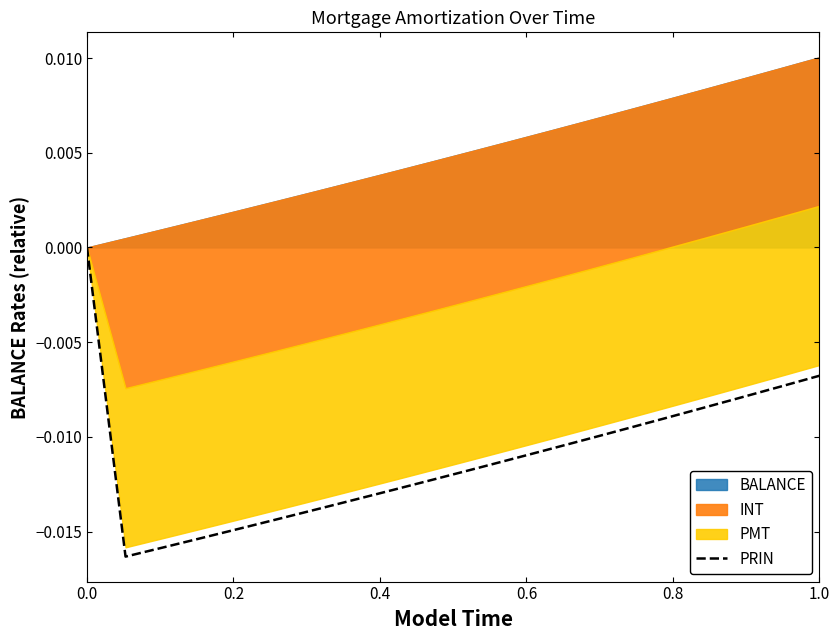

The value at 0.4 is -0.0. True or false?

True